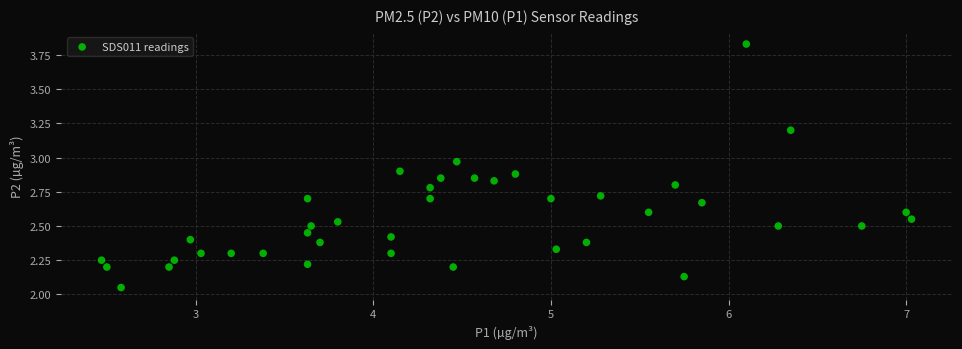

What is the range of Y values (max minus min)?

1.8